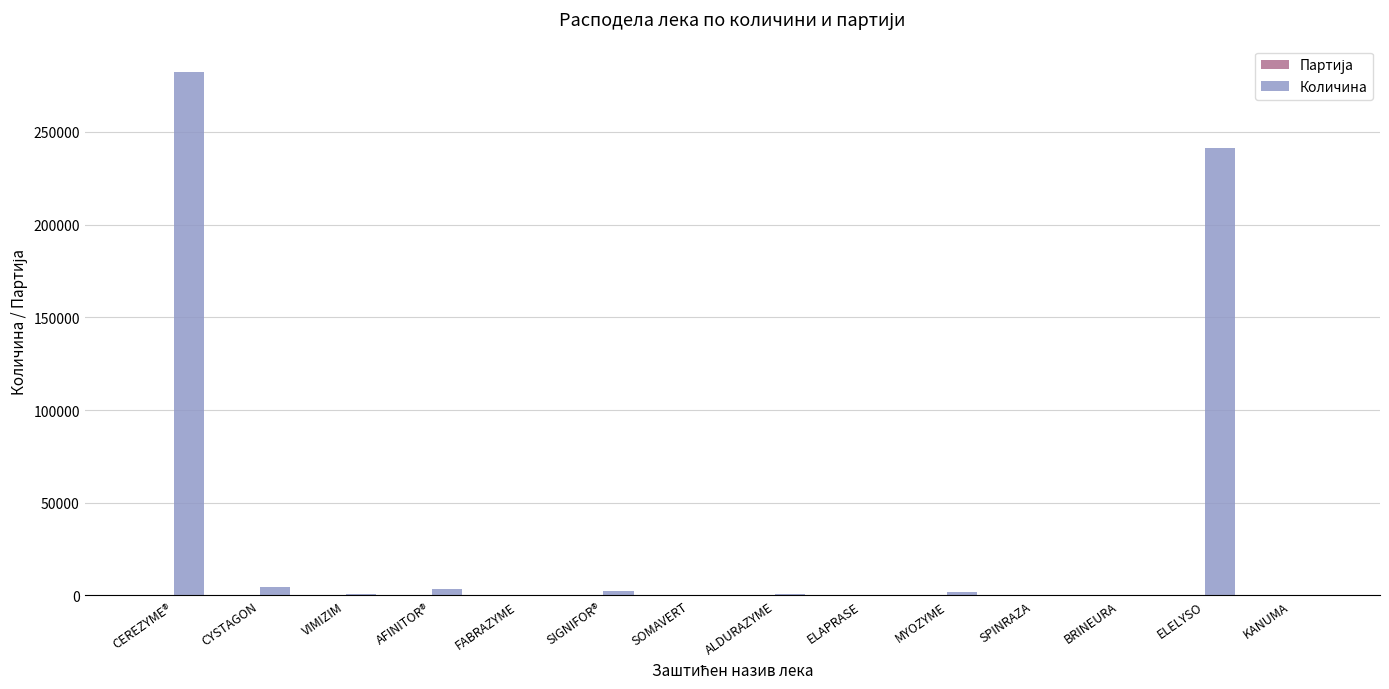

What is the maximum value for Количина?

282400